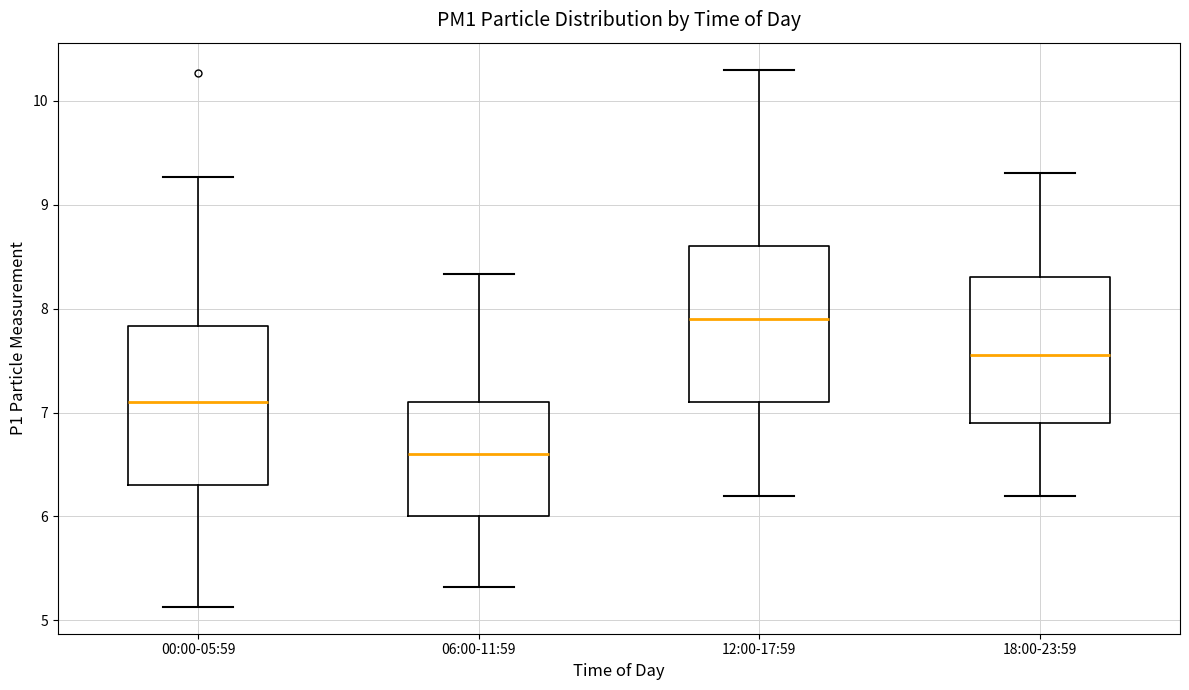

Reading left to right, transcribe this box plot: for each box, give where its median line is, the range the box spans, and where its two whiskers end, as read against the y-axis. The values are not printed on the chart, so give them approximately, as read against the axis.

00:00-05:59: median 7.1, box 6.3 to 7.8, whiskers 5.1 to 9.3
06:00-11:59: median 6.6, box 6.0 to 7.1, whiskers 5.3 to 8.3
12:00-17:59: median 7.9, box 7.1 to 8.6, whiskers 6.2 to 10.3
18:00-23:59: median 7.6, box 6.9 to 8.3, whiskers 6.2 to 9.3